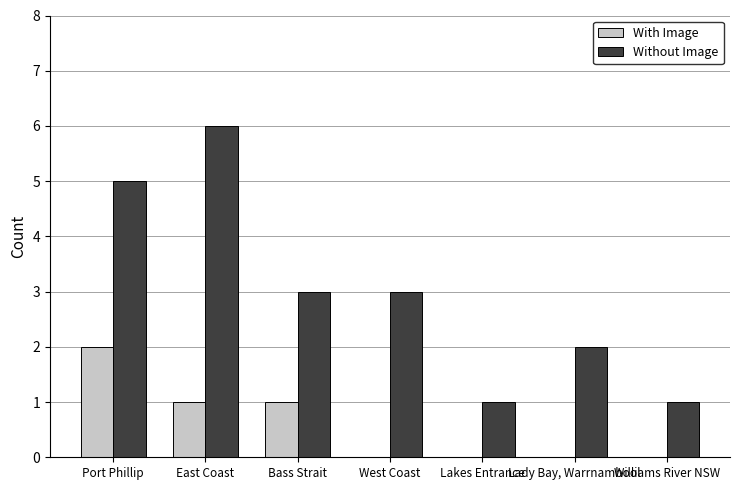

Are the bars grouped side by side (vs. stacked)?

Yes